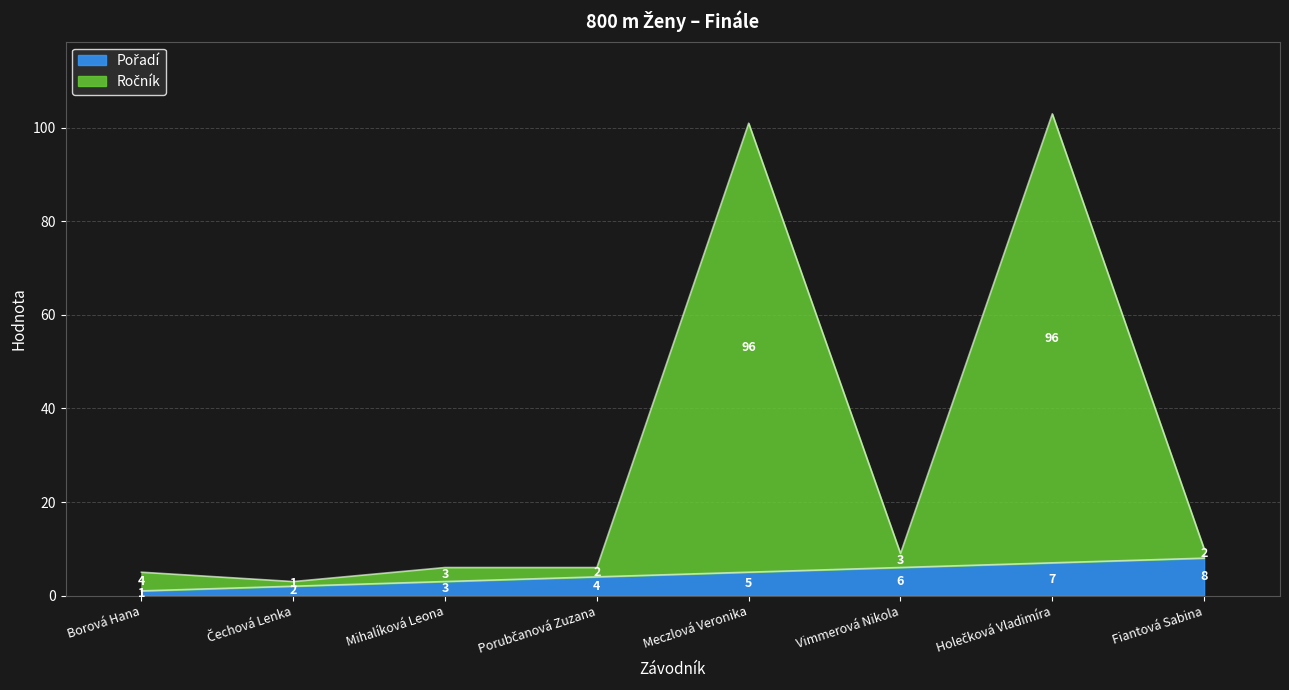

True or false: Pořadí has more than 2 points higher than both neighbors.

False